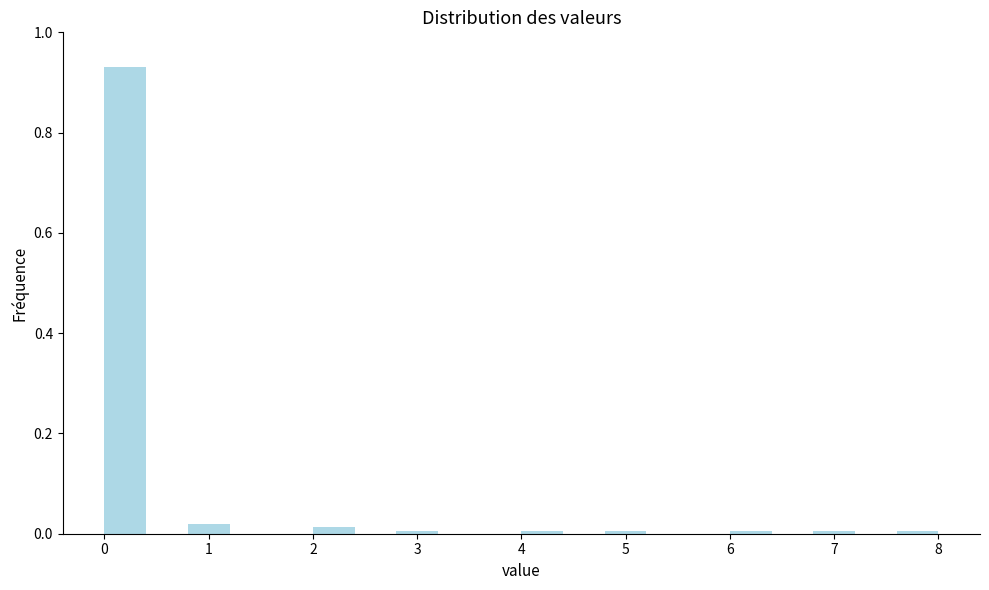

Over which range of the x-axis is the bar tallest?

0.0 to 0.4